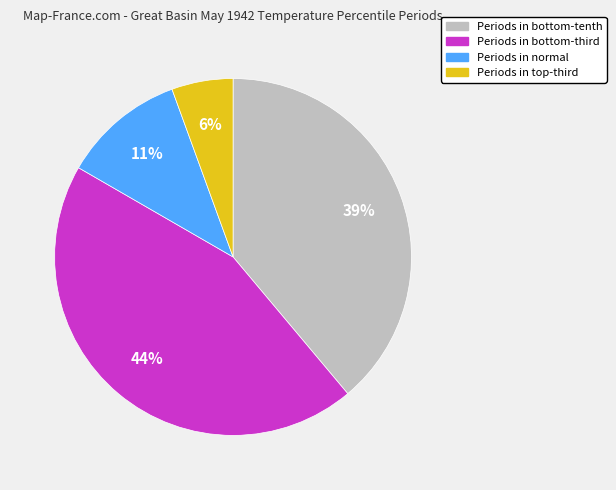

Count the number of slices in the pie.

4